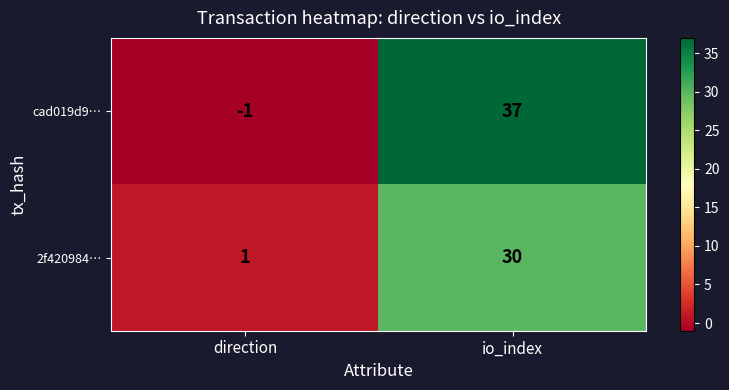

True or false: 2f420984… has a value of 30 at io_index.

True